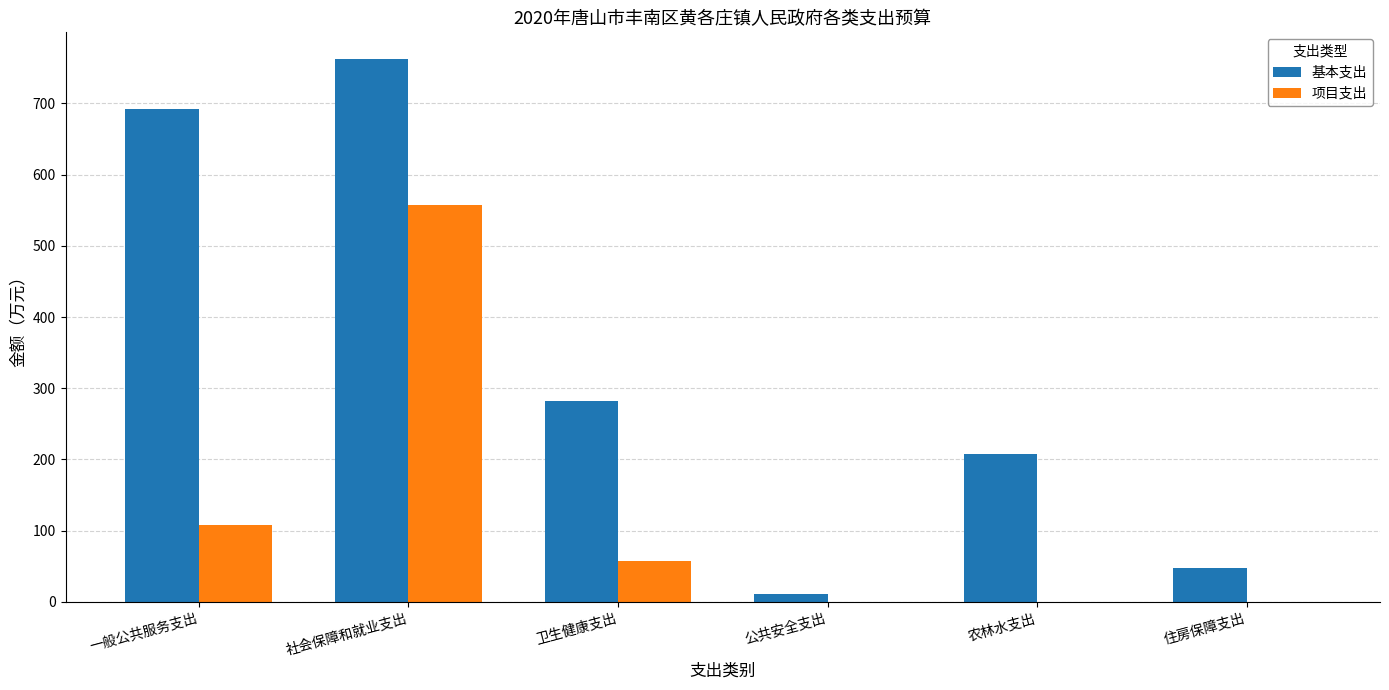

What is the sum of all 项目支出 values?

723.0